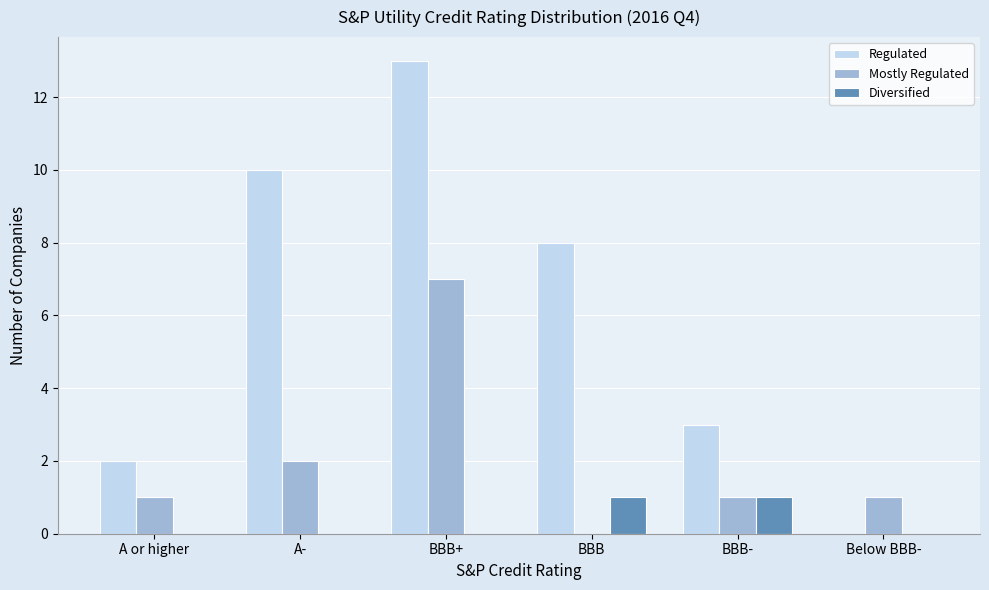

Reading right to left, list all the values displayed in this chart.

Regulated: Below BBB-=0	BBB-=3	BBB=8	BBB+=13	A-=10	A or higher=2
Mostly Regulated: Below BBB-=1	BBB-=1	BBB=0	BBB+=7	A-=2	A or higher=1
Diversified: Below BBB-=0	BBB-=1	BBB=1	BBB+=0	A-=0	A or higher=0